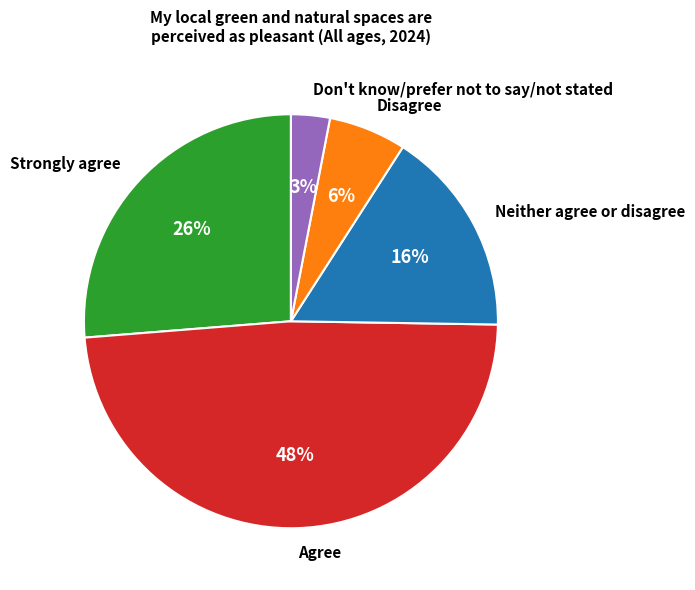

Which category has the biggest portion of the pie?

Agree